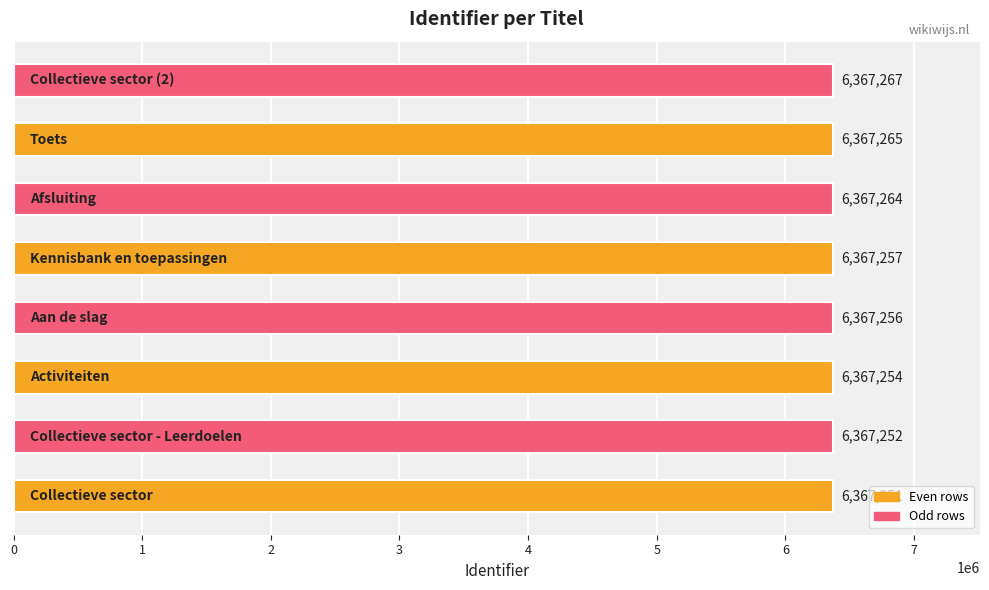

What is the average value?

6367258